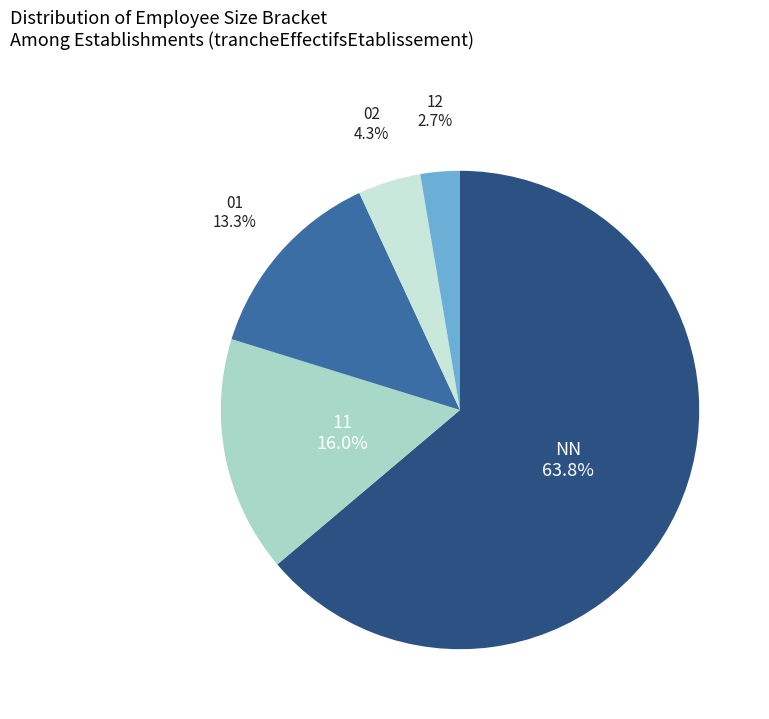

Is there a majority slice in this chart?

Yes